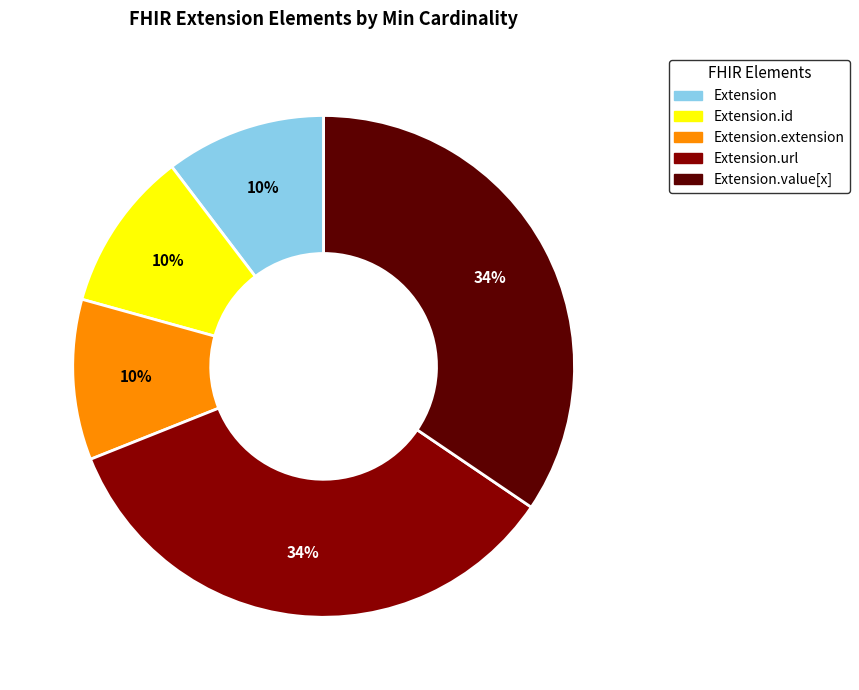

To the nearest percent, what is the average slice percentage?

20%